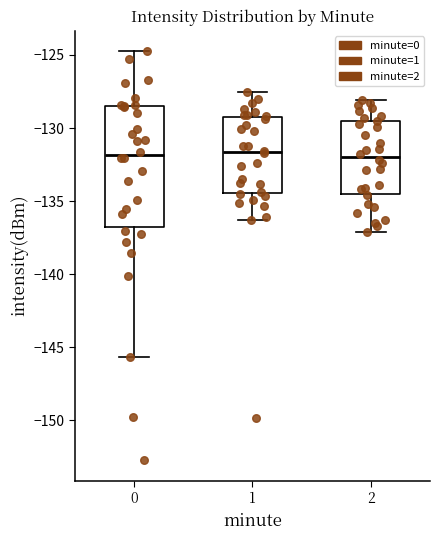

Reading left to right, read every box against the y-axis: the position of its median line, the range the box covers, and the ends of its whiskers. The values are not printed on the chart, so give them approximately, as read against the axis.

0: median -132.0, box -137.0 to -128.5, whiskers -145.5 to -124.5
1: median -131.5, box -134.5 to -129.0, whiskers -136.5 to -127.5
2: median -132.0, box -134.5 to -129.5, whiskers -137.0 to -128.0